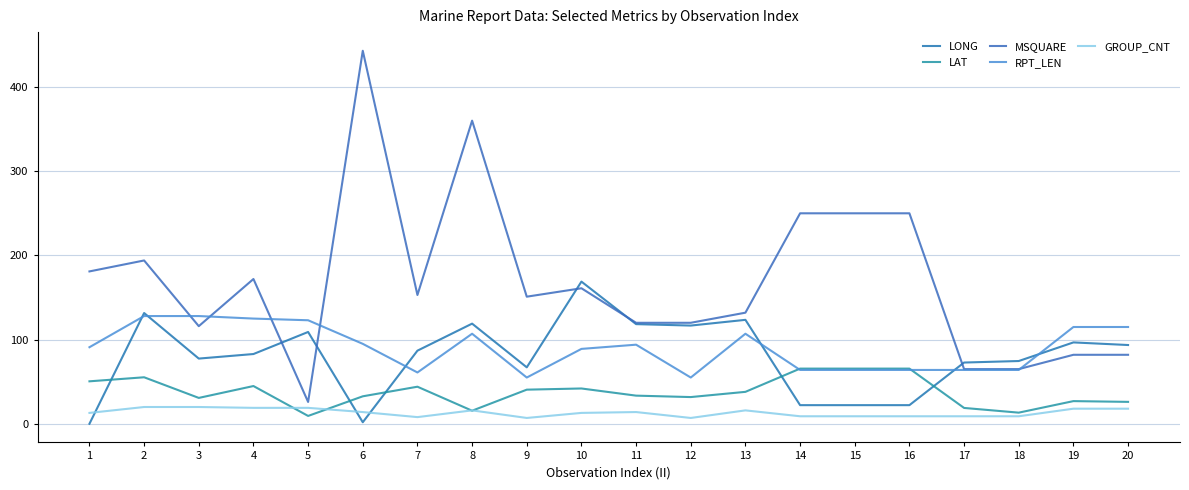

What is the sum of the RPT_LEN values at 17 and 16?

128.0